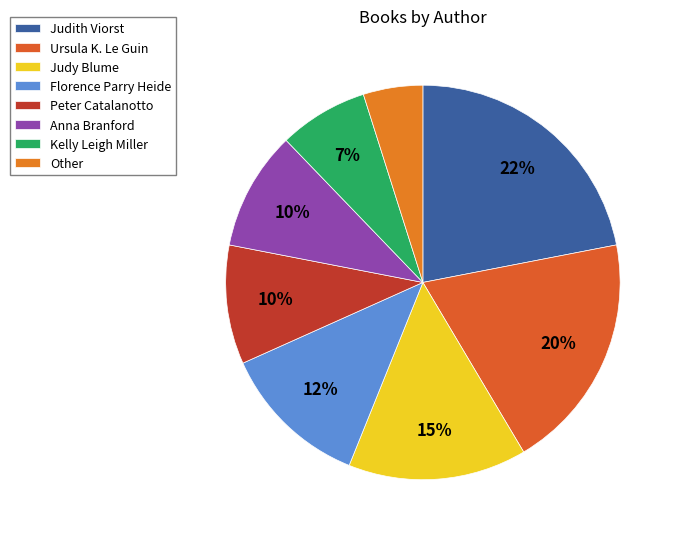

Which has a higher value, Anna Branford or Florence Parry Heide?

Florence Parry Heide